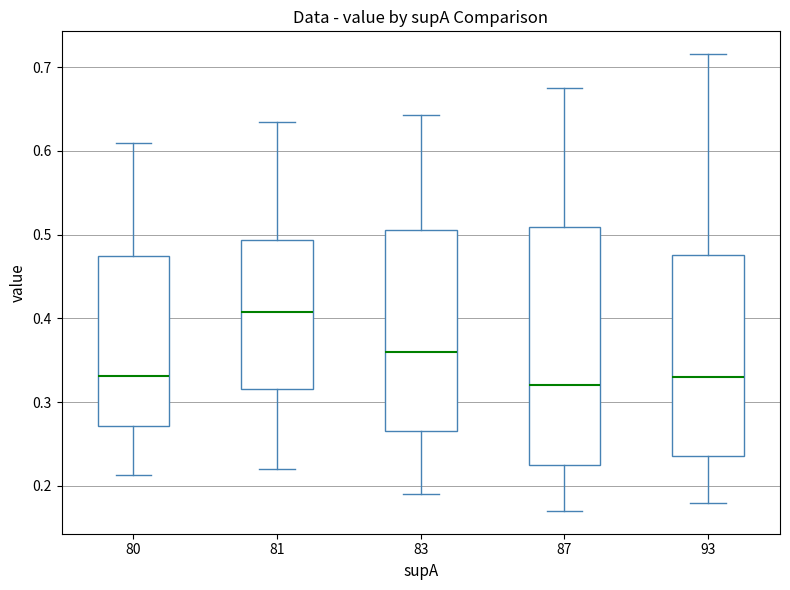

Reading left to right, read every box against the y-axis: the position of its median line, the range the box covers, and the ends of its whiskers. The values are not printed on the chart, so give them approximately, as read against the axis.

80: median 0.33, box 0.27 to 0.48, whiskers 0.21 to 0.61
81: median 0.41, box 0.32 to 0.49, whiskers 0.22 to 0.63
83: median 0.36, box 0.27 to 0.51, whiskers 0.19 to 0.64
87: median 0.32, box 0.23 to 0.51, whiskers 0.17 to 0.67
93: median 0.33, box 0.24 to 0.48, whiskers 0.18 to 0.72